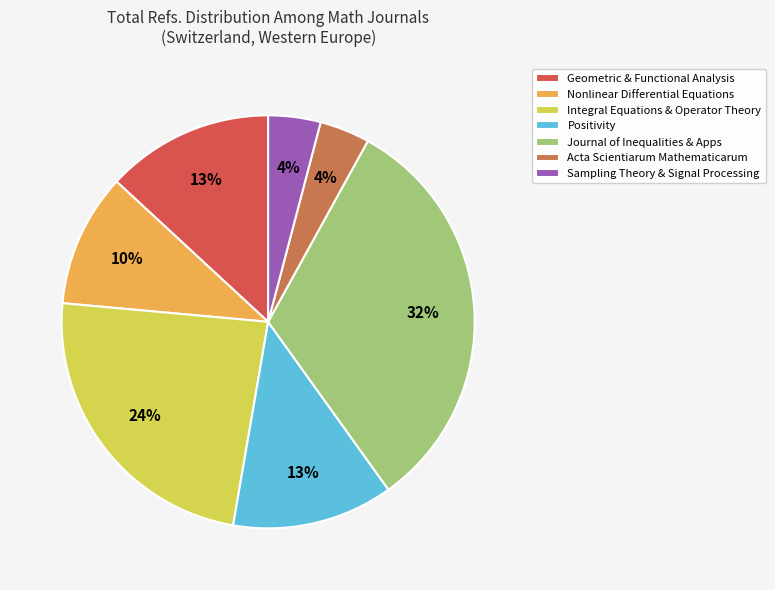

Is the sum of Journal of Inequalities & Apps and Acta Scientiarum Mathematicarum greater than half?

No